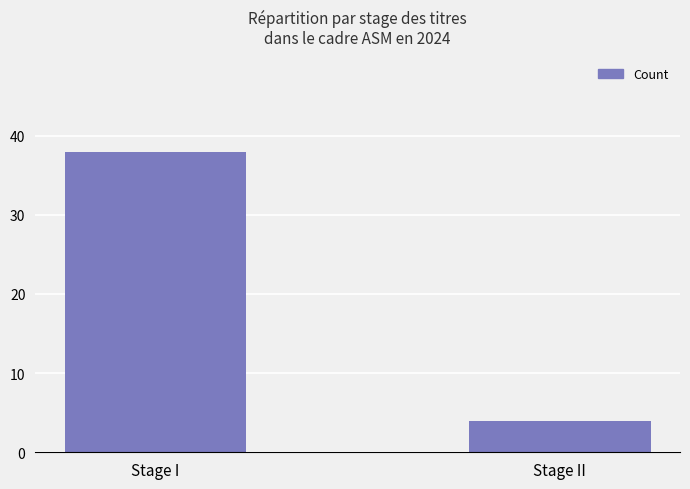

What is the label of the 1st bar from the right?

Stage II